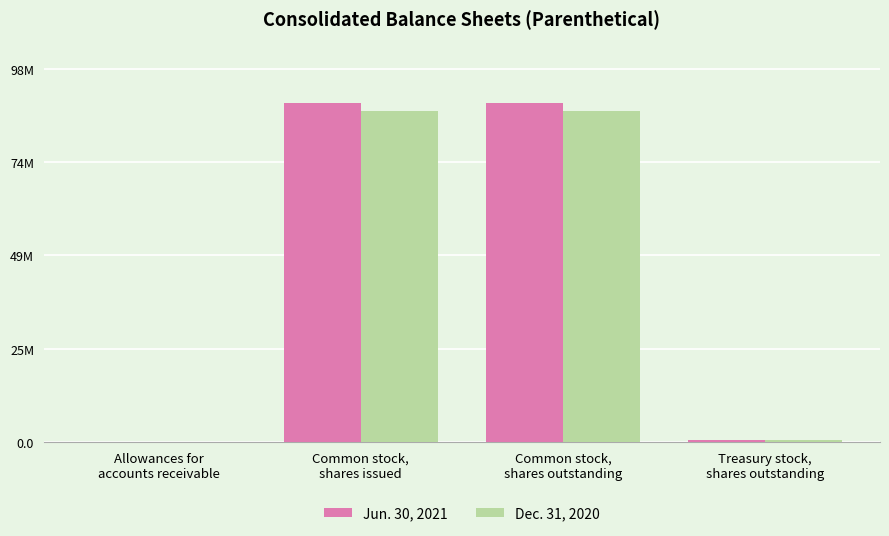

True or false: Dec. 31, 2020 has a value of 33250486 at Common stock,
shares issued.

False